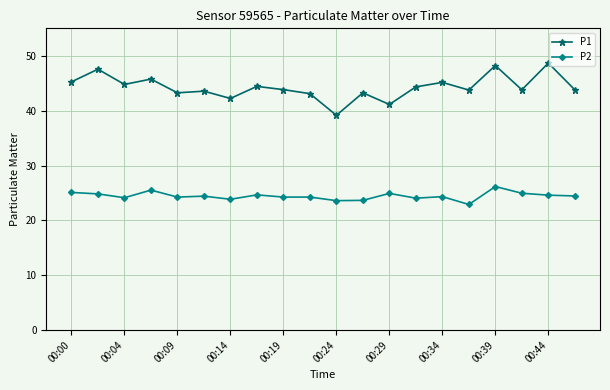

Rank the series by their average value, from lowest to highest.

P2, P1